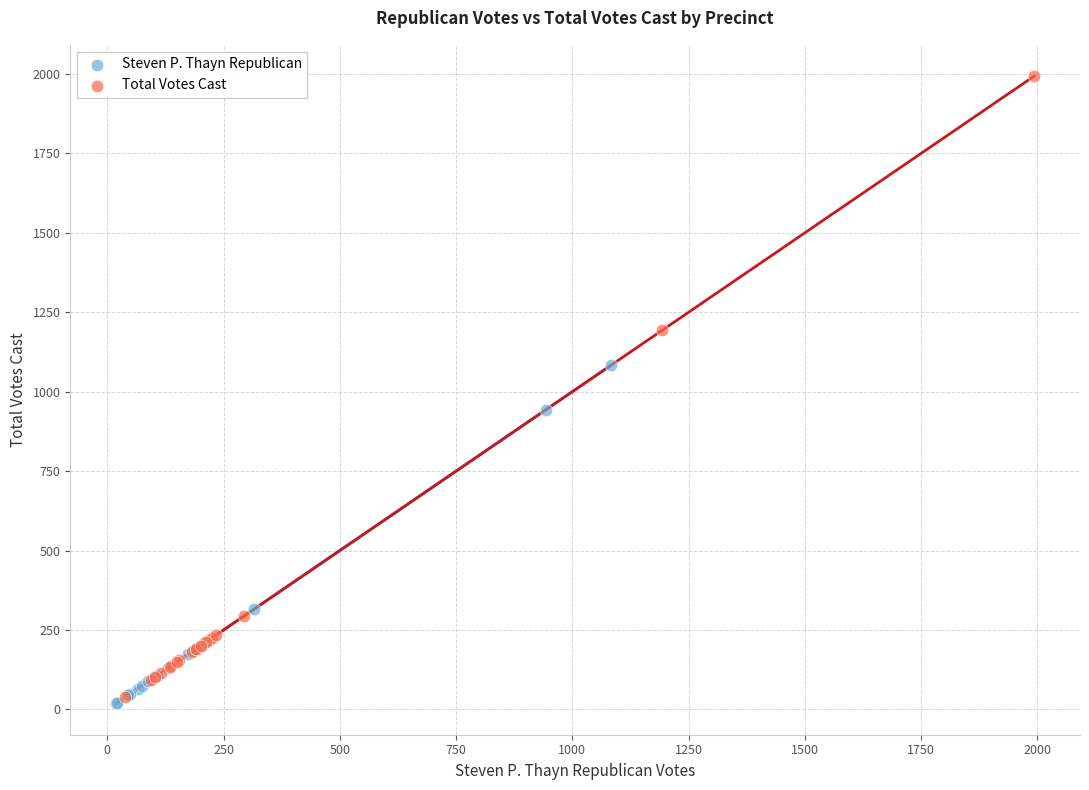

Which series contains the highest Y value?

Total Votes Cast